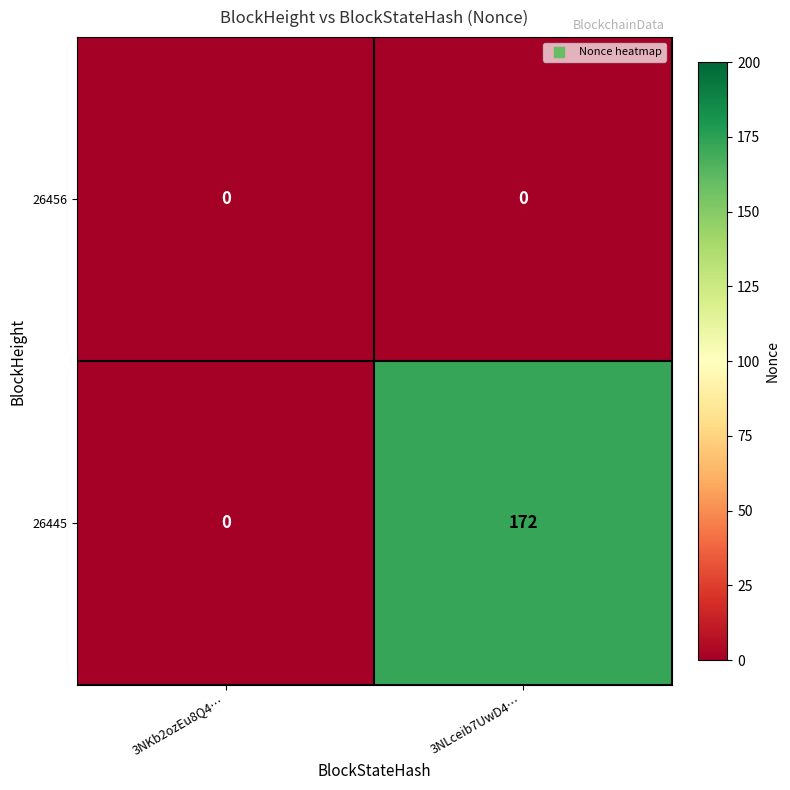

What is the approximate value of 26445 at 3NLceib7UwD4…, to the nearest 50?

150